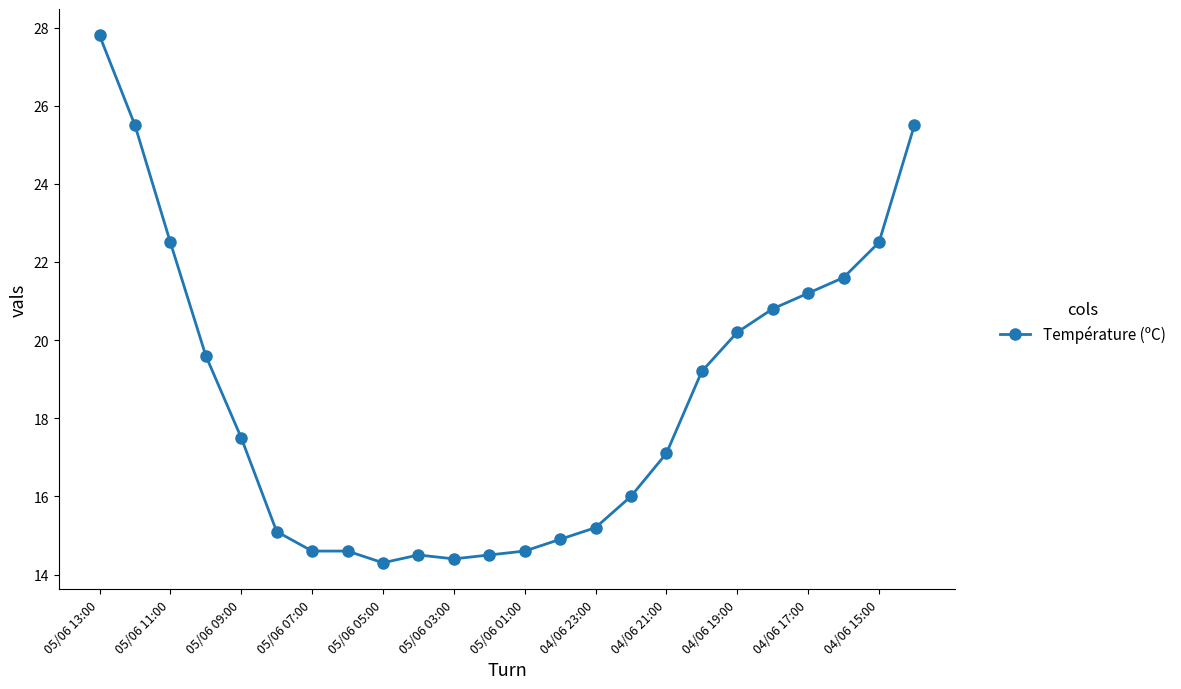

What is the minimum value shown in the chart?

14.3